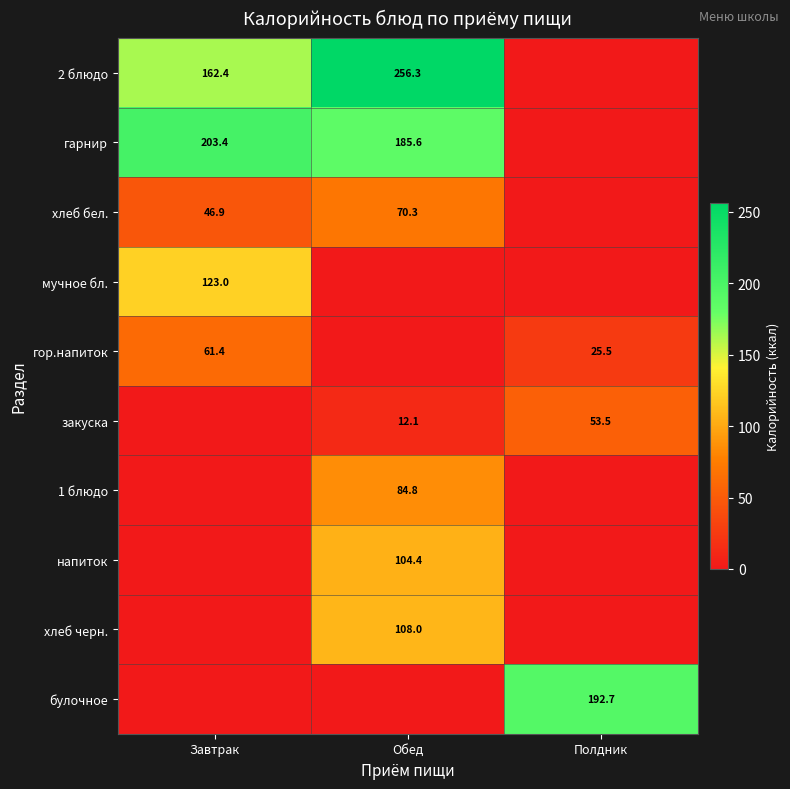

The 2 блюдо series shows 162.4 at Завтрак. True or false?

True